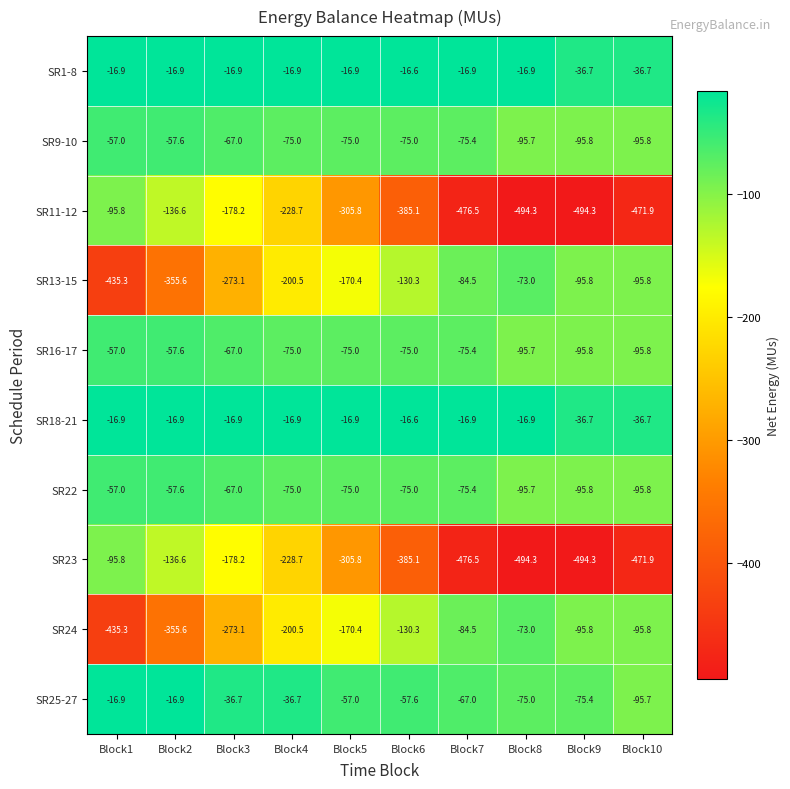

What is the total value across all series at Block5?

-1268.2